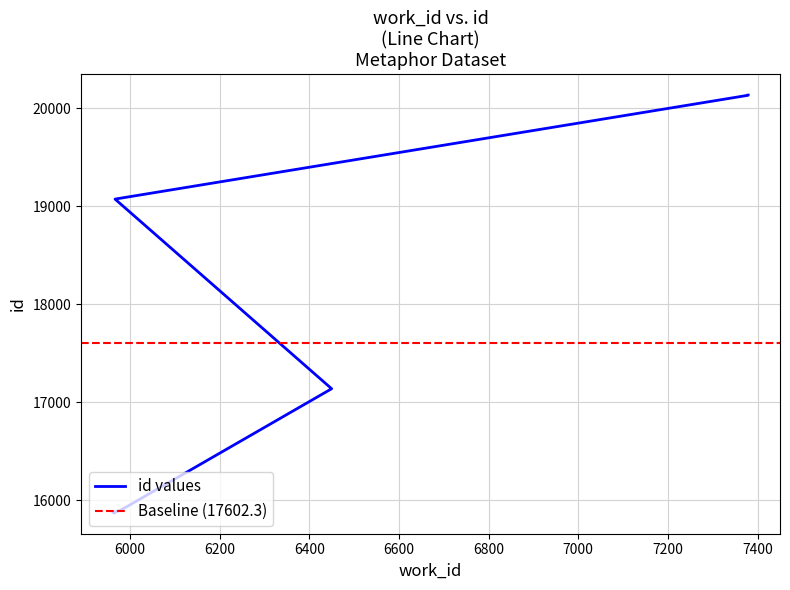

Reading right to left, what are all the values shown in this chart?

20135	20134	20133	19073	17137	15898	15895	15875	15873	15870